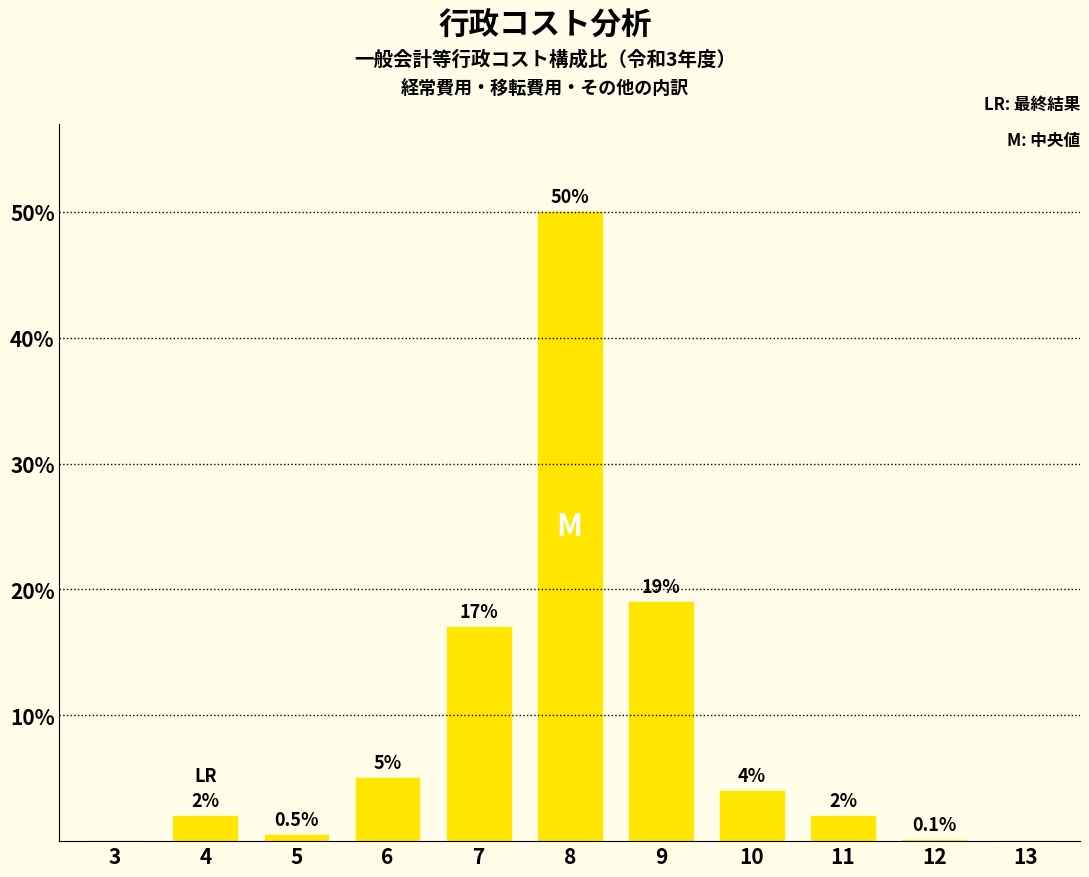

Reading left to right, list all the values displayed in this chart.

3=0.0	4=2.0	5=0.5	6=5.0	7=17.0	8=50.0	9=19.0	10=4.0	11=2.0	12=0.1	13=0.0